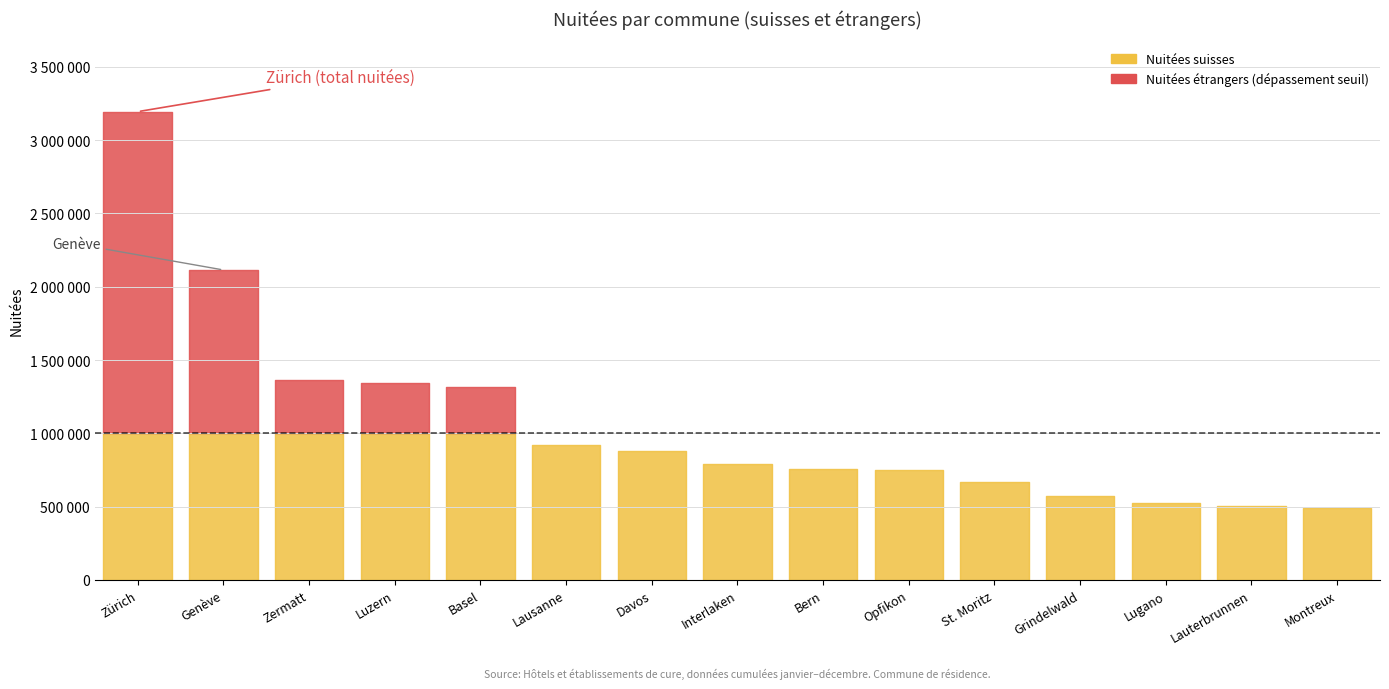

How many lines are shown in the chart?

2